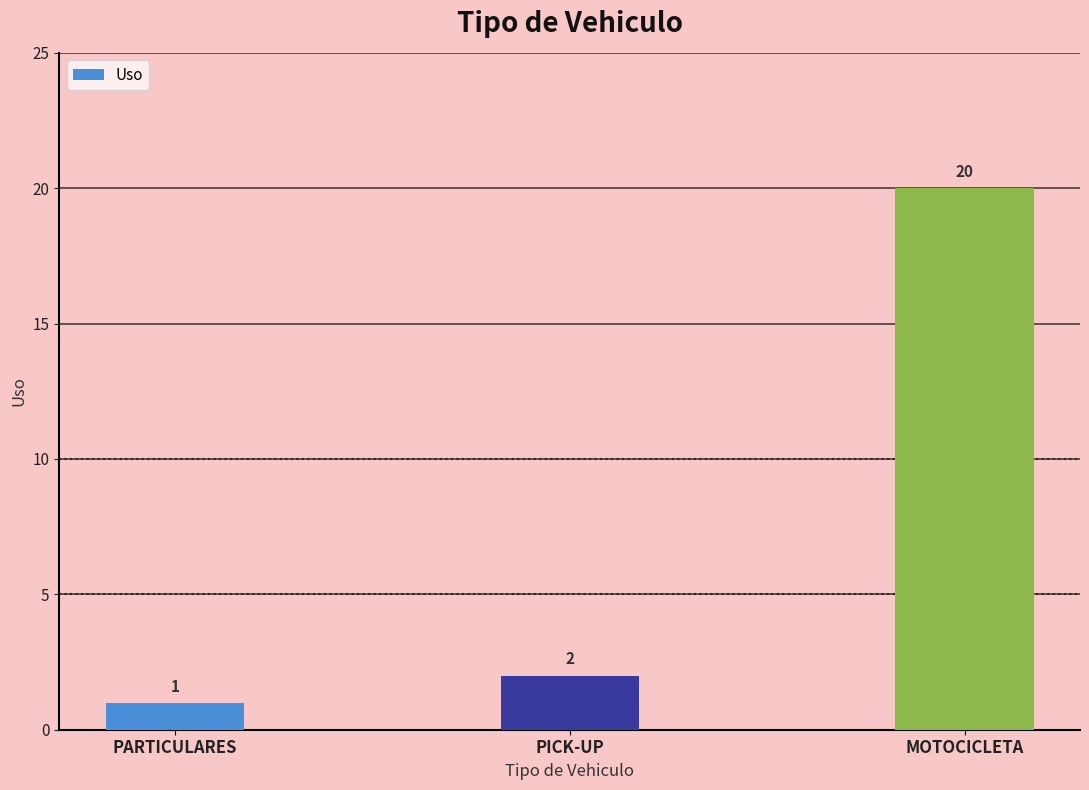

Which category has the highest value across all series?

MOTOCICLETA